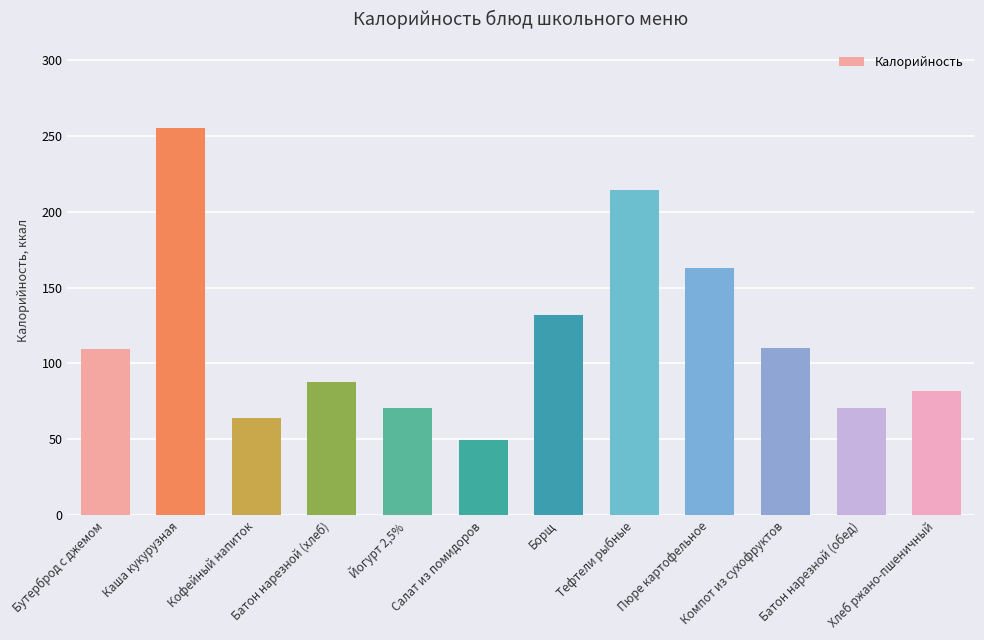

What is the label of the 8th bar from the right?

Йогурт 2,5%